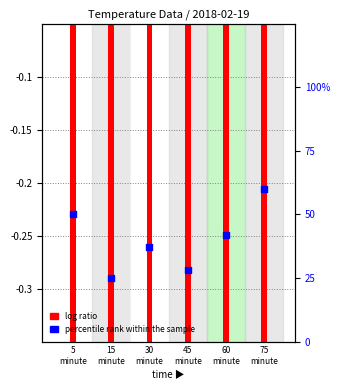

What is the total value across all series at 30
minute?

33.9